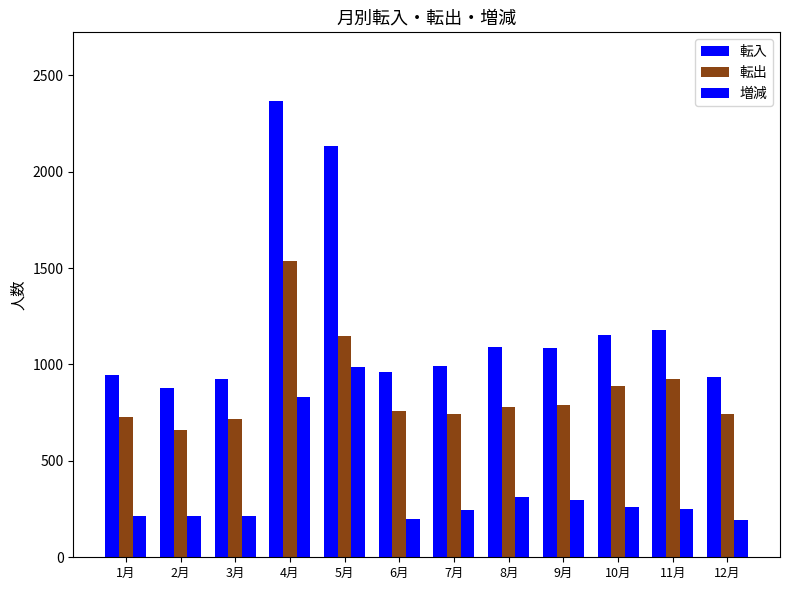

How many bars are there in each group?

3